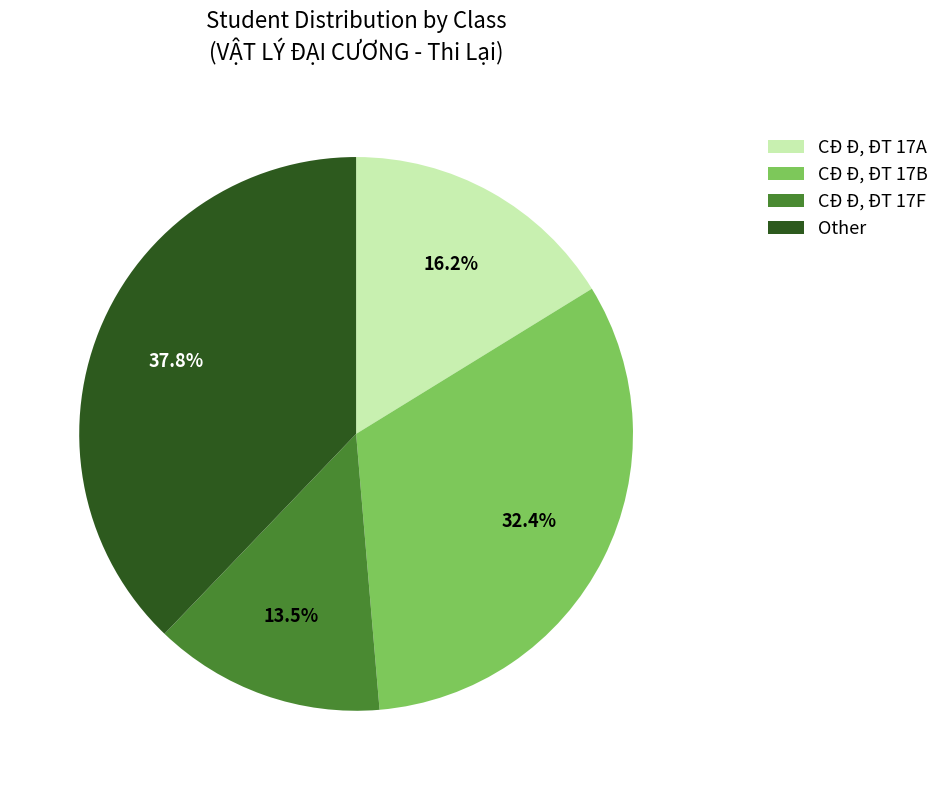

What is the total percentage of CÐ Đ, ĐT 17A and CÐ Đ, ĐT 17B?

48.6%